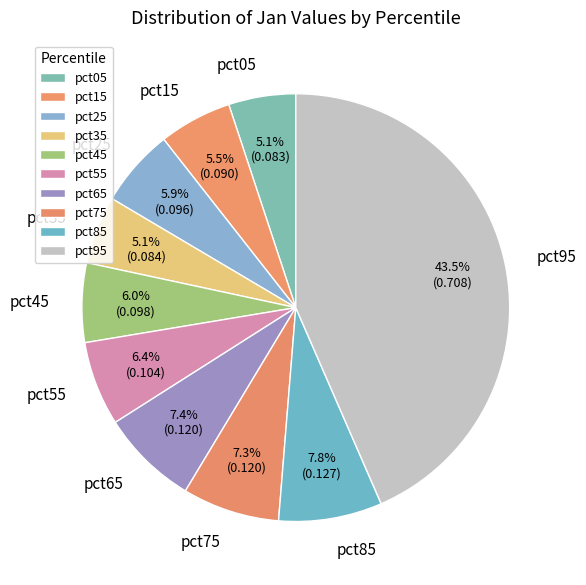

Combined, what portion of the pie is pct15 and pct95?

49.0%